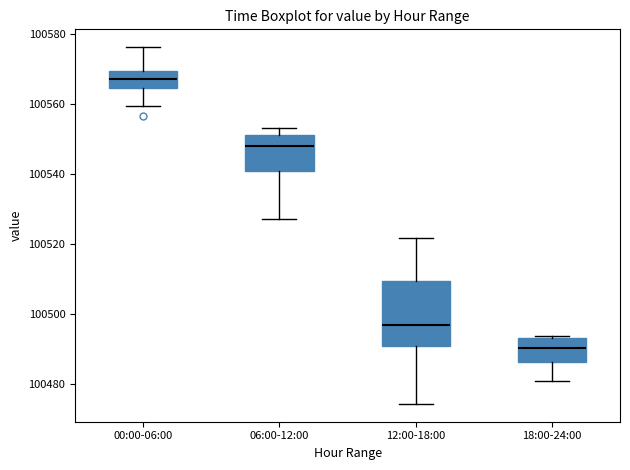

Which box is the tallest, from its lower edge to its upper edge?

12:00-18:00